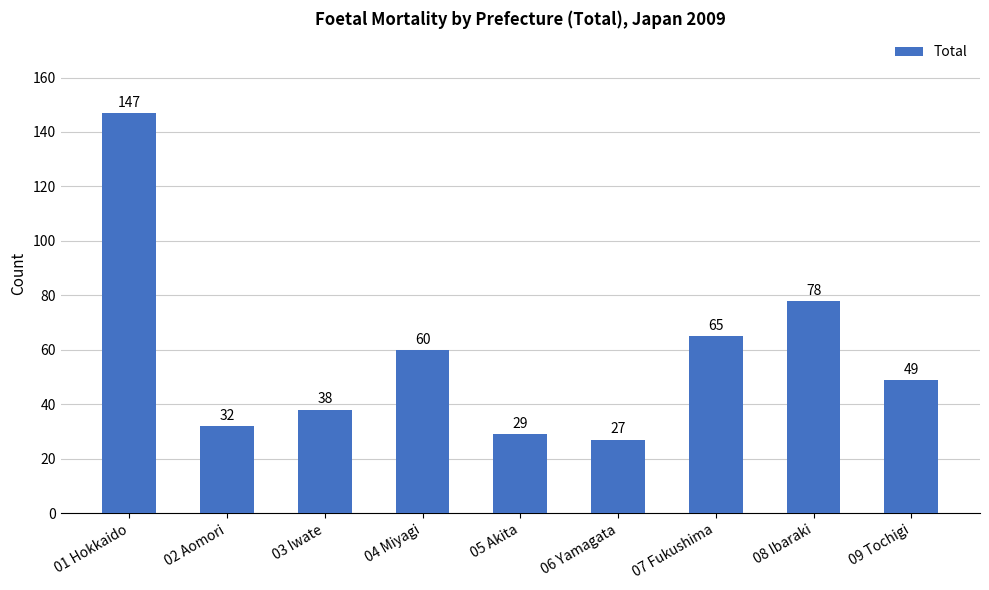

Reading right to left, transcribe all the data shown in this chart.

49	78	65	27	29	60	38	32	147